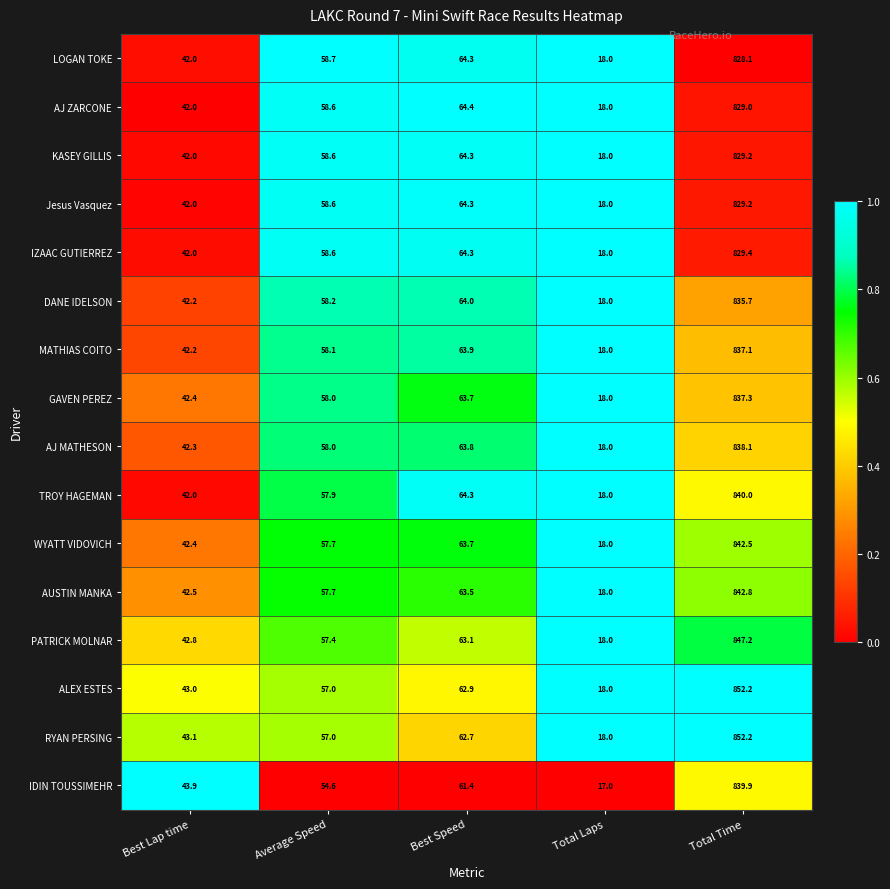

List the labels in order of WYATT VIDOVICH value, largest first.

Total Time, Best Speed, Average Speed, Best Lap time, Total Laps